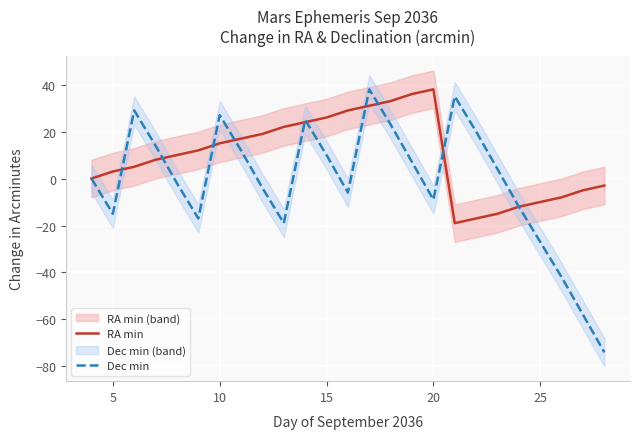

What is the highest value of the RA min series?

38